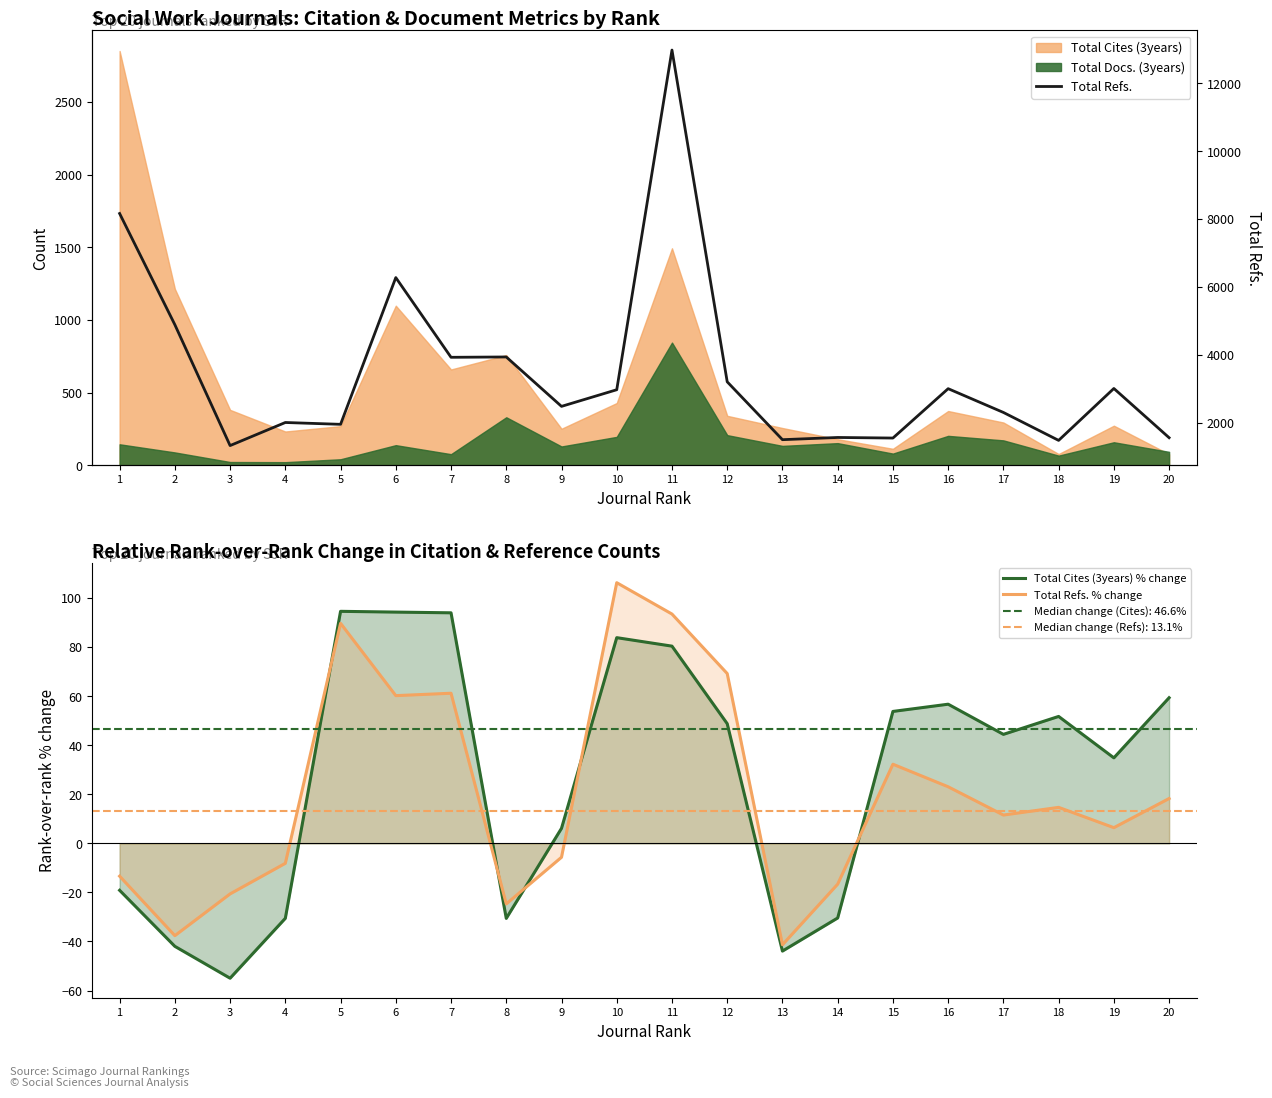

True or false: Total Refs. has a value of 3406.9 at 2.

False